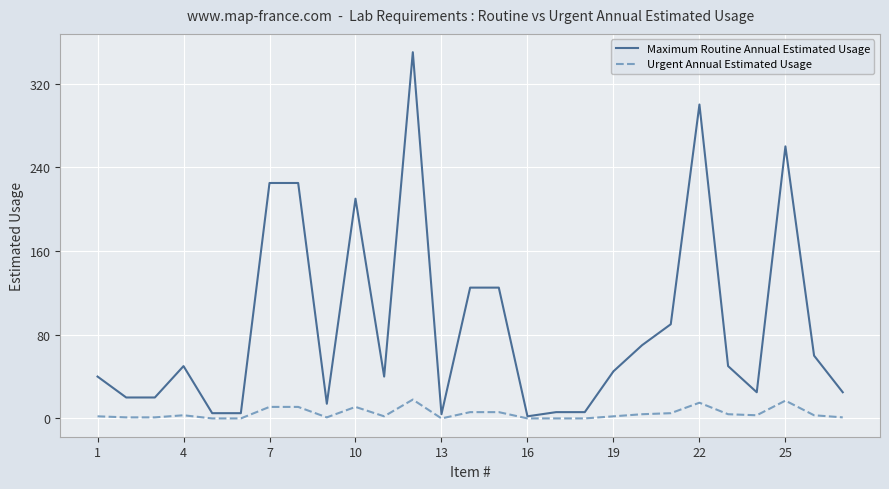

Which series has the largest range (max minus min)?

Maximum Routine Annual Estimated Usage